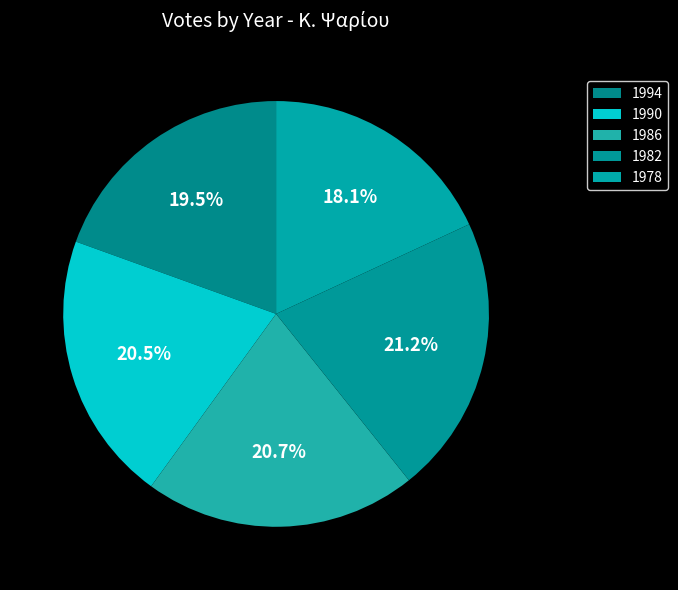

How many segments does this pie chart have?

5